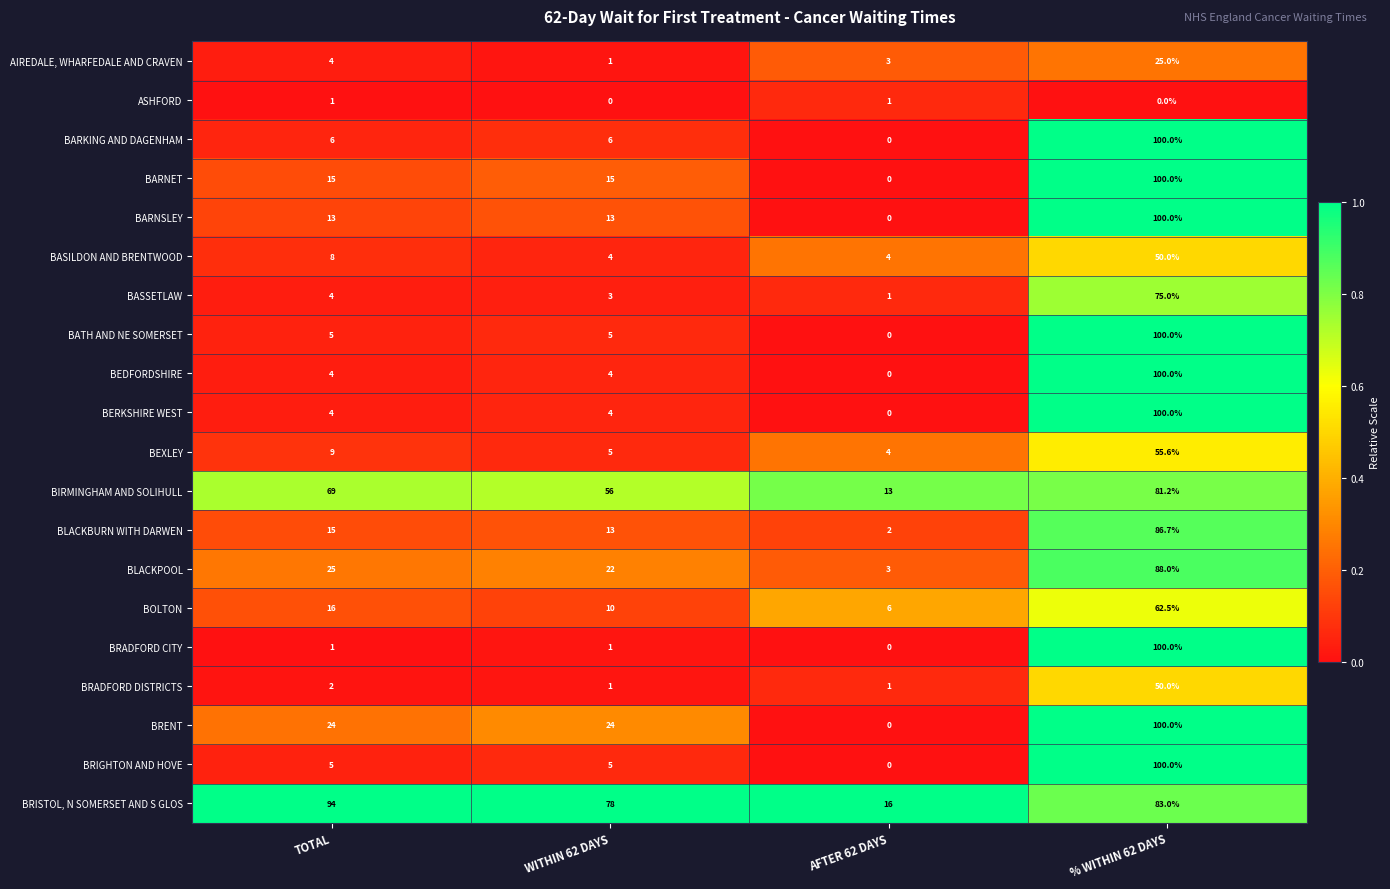

What is the approximate value of BOLTON at AFTER 62 DAYS?

6.0